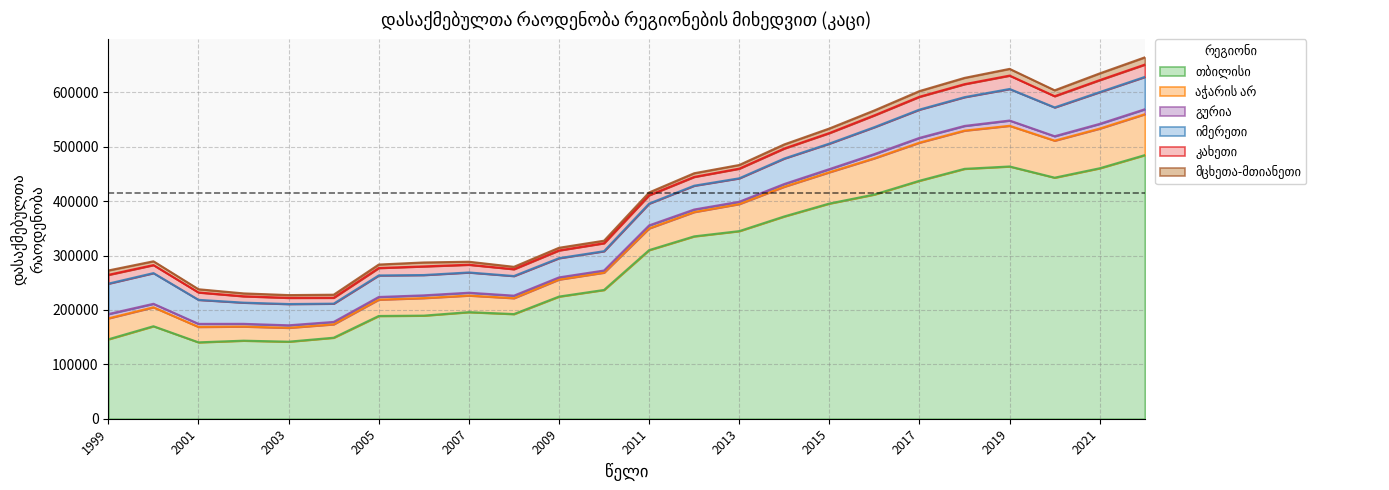

What is the maximum value shown in the chart?

484705